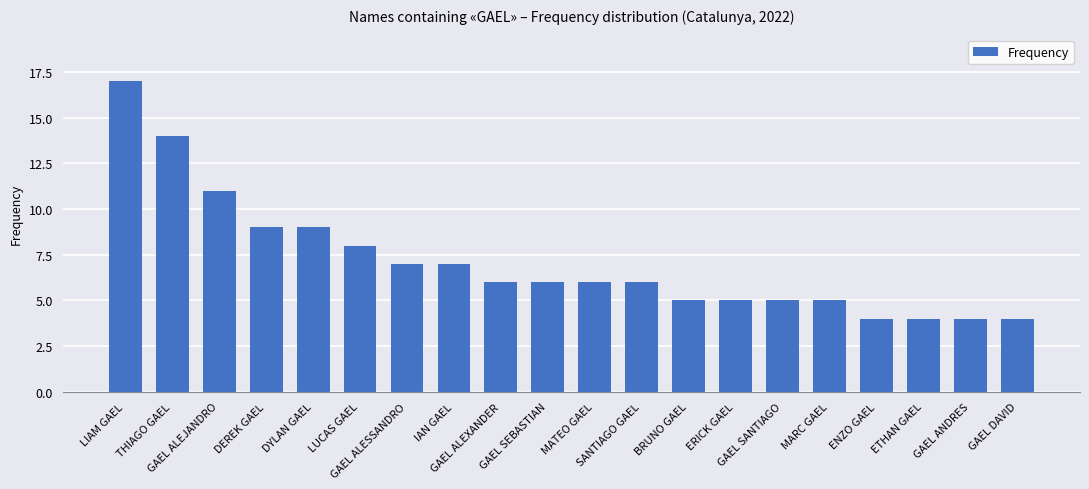

The value at GAEL ANDRES is 6. True or false?

False